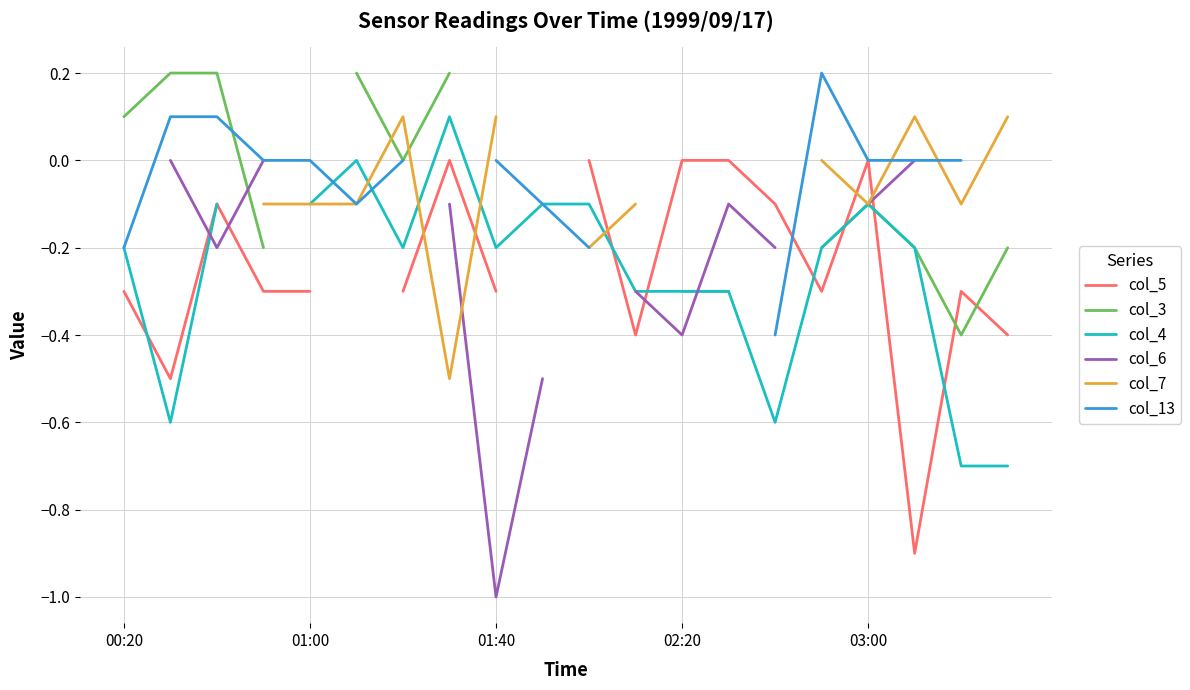

Does the chart have visible grid lines?

Yes